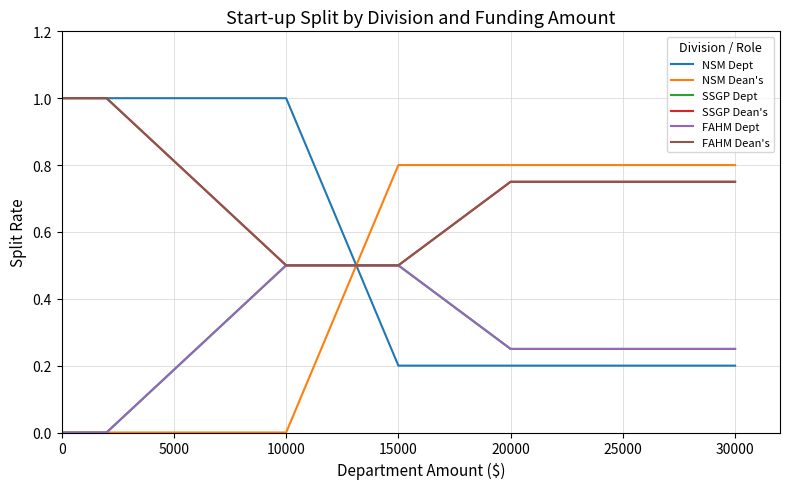

How many lines are shown in the chart?

6